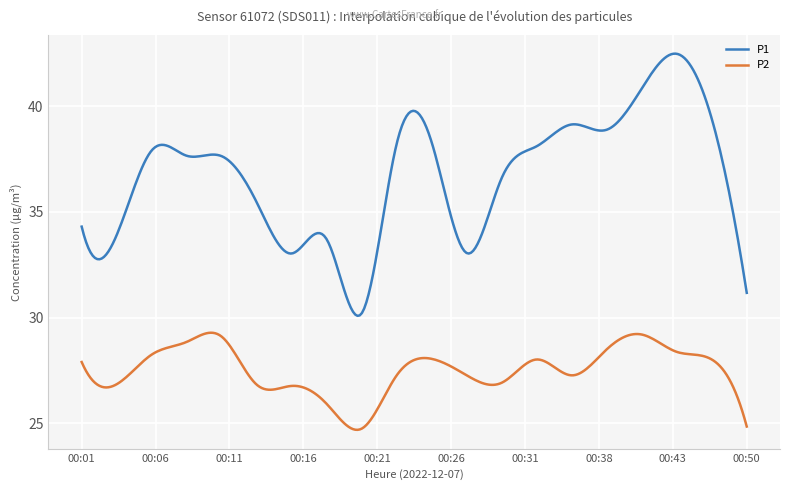

Count the number of categories in the chart.

300